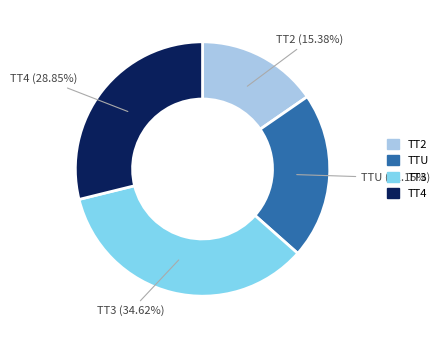

What is the ratio of the value at TTU to the value at TT2?

1.4